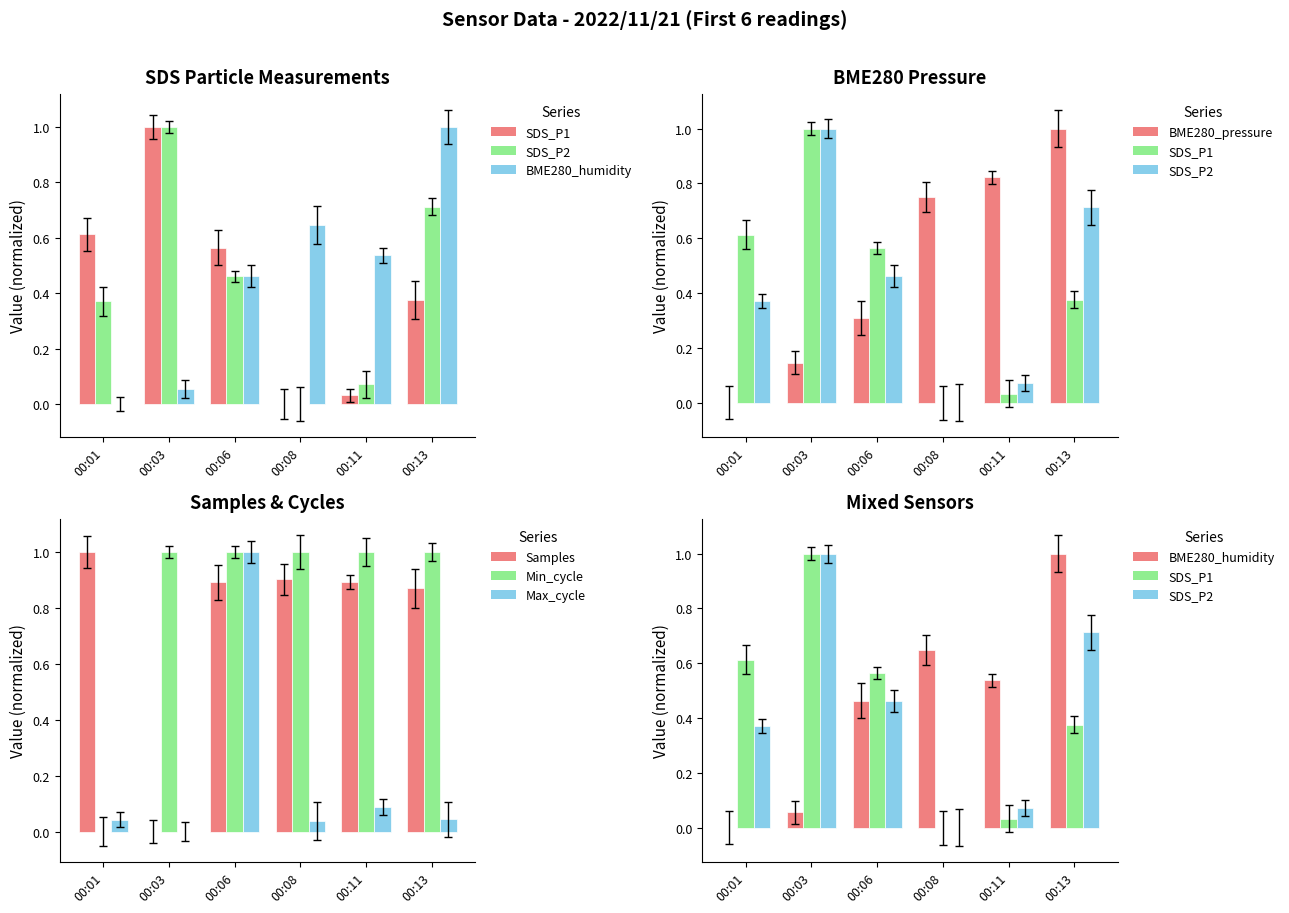

Is it true that SDS_P2 equals 0.8 at 00:06?

False